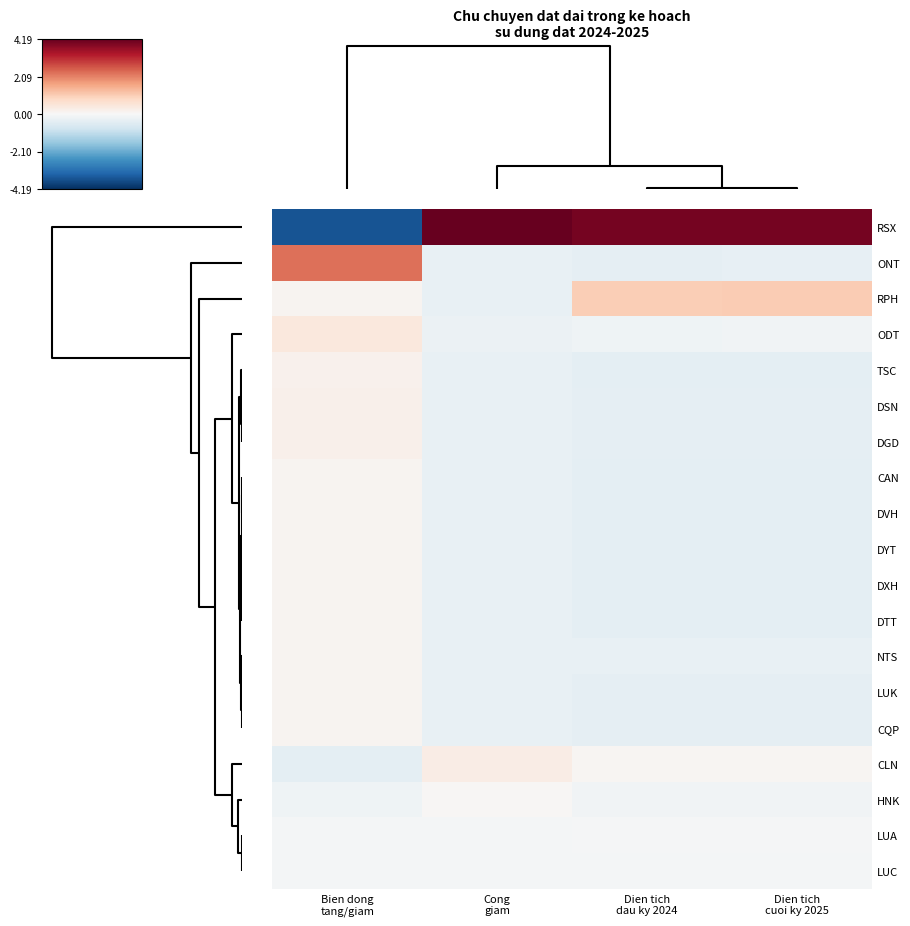

What is the greatest value displayed?

4.2